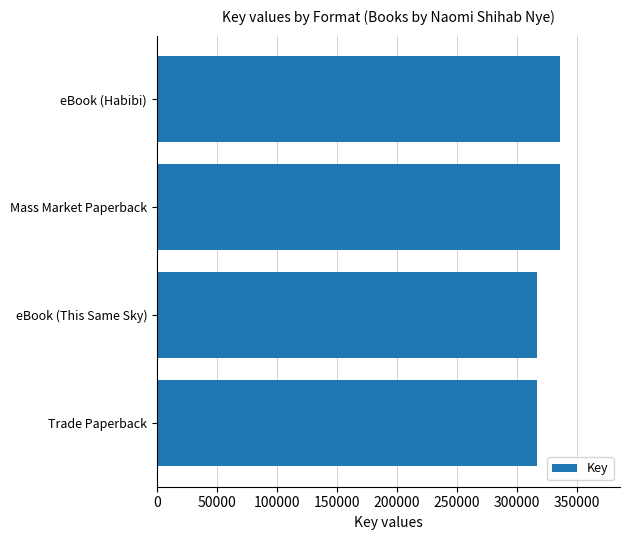

What is the change in value from eBook (This Same Sky) to eBook (Habibi)?

+18726